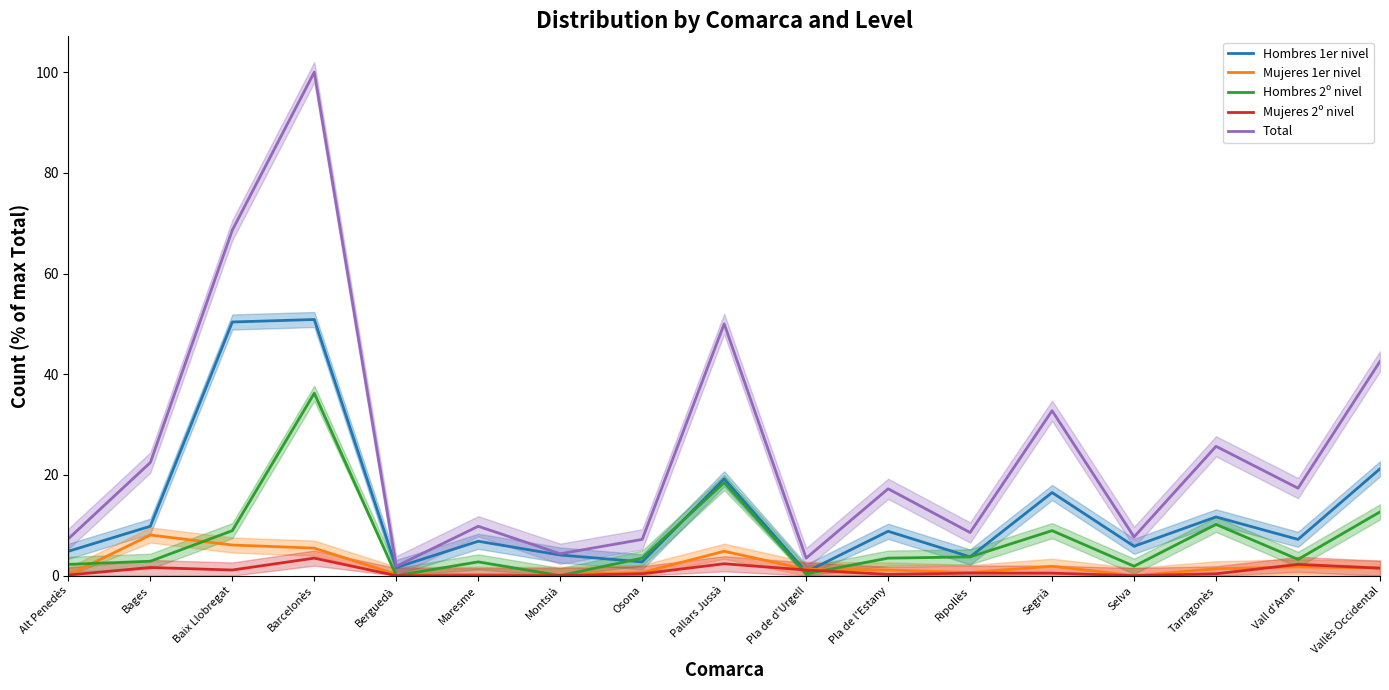

What is the difference between the second highest and minimum values in the Total series?

66.7